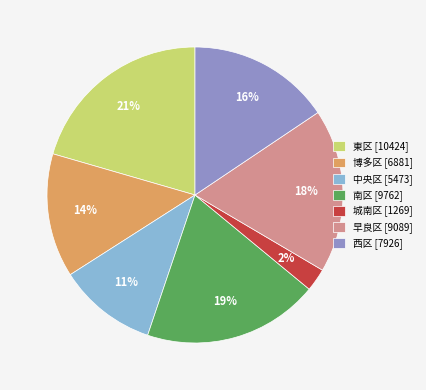

How many segments does this pie chart have?

7